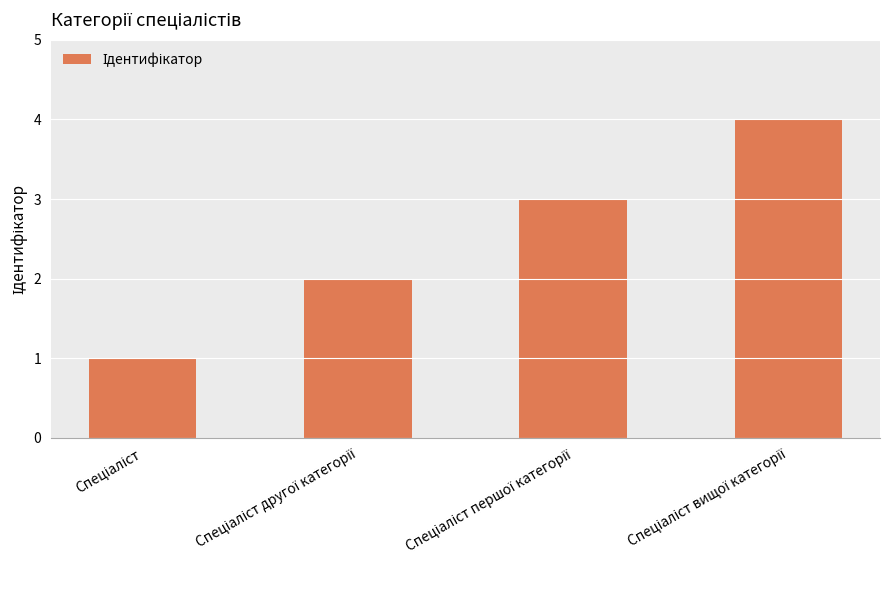

What is the difference between the maximum and minimum values?

3